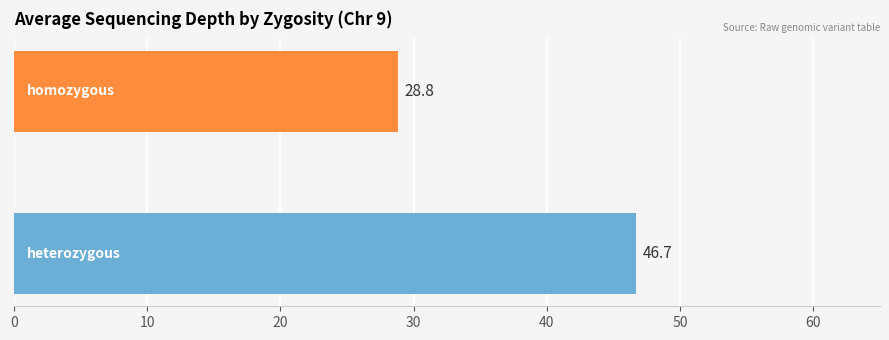

What is the minimum value shown in the chart?

28.8